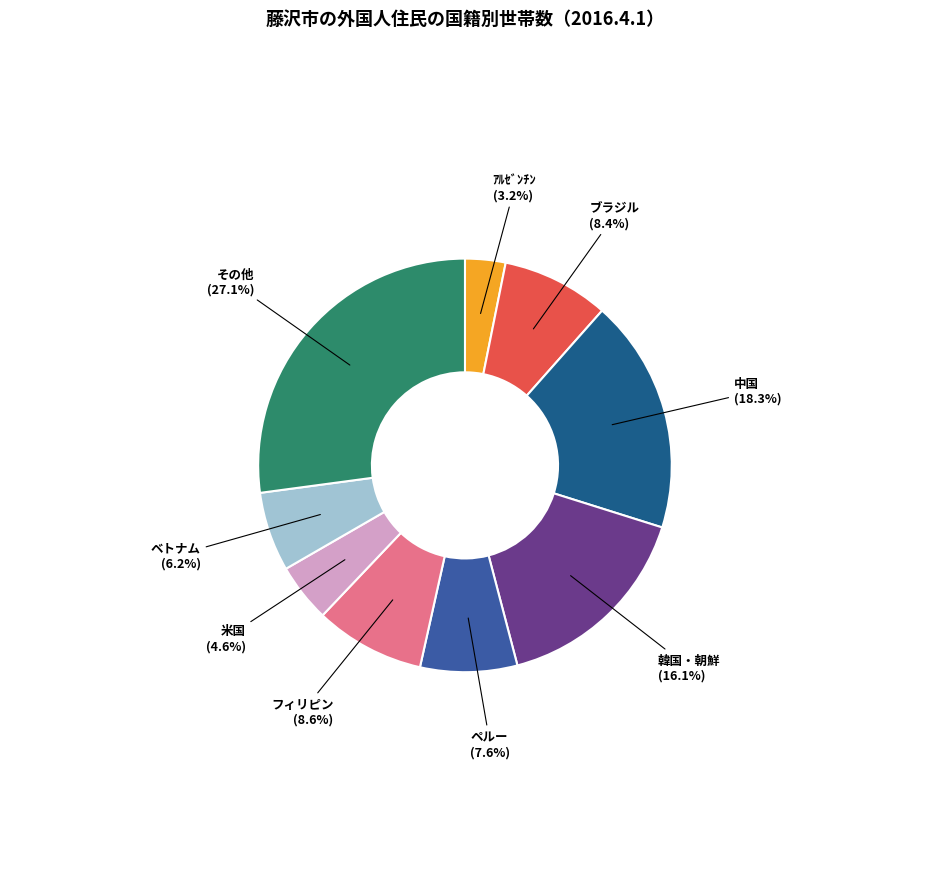

Does 韓国・朝鮮 account for over 50% of the chart?

No